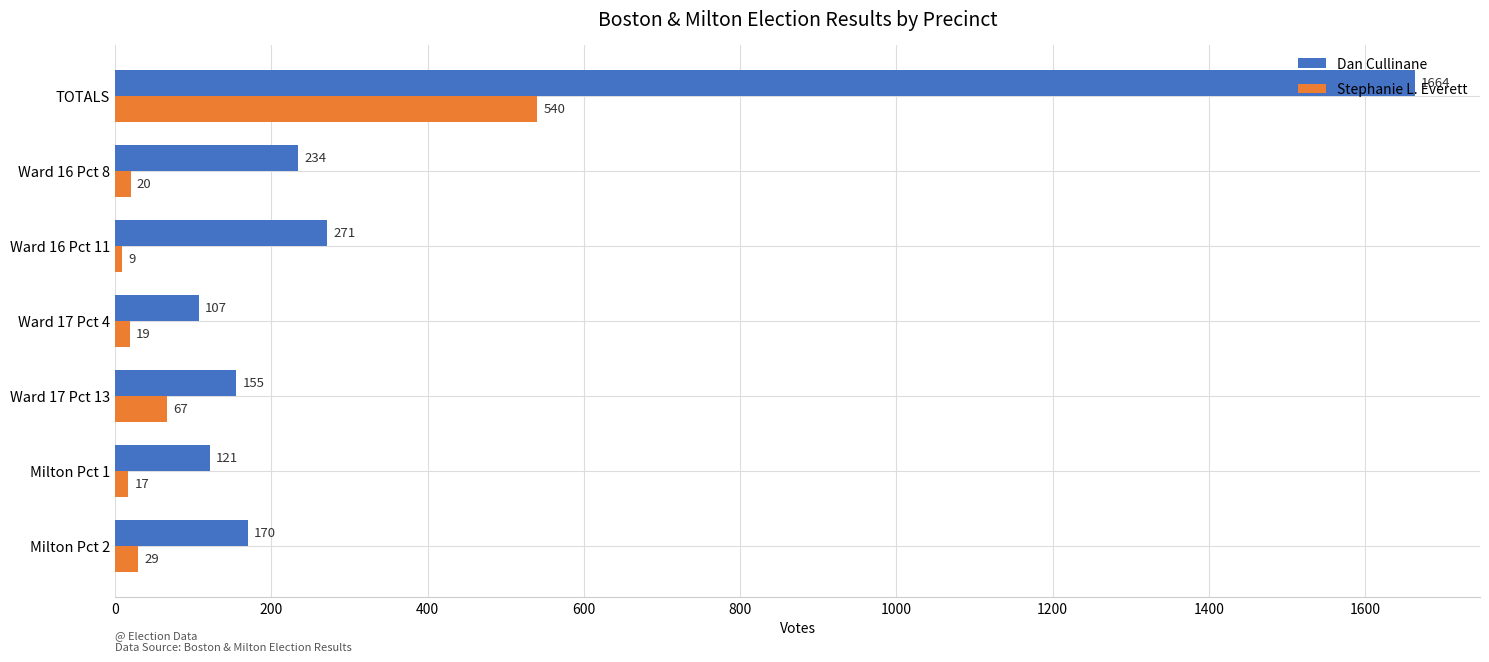

Is it true that Dan Cullinane equals 72 at Ward 17 Pct 13?

False